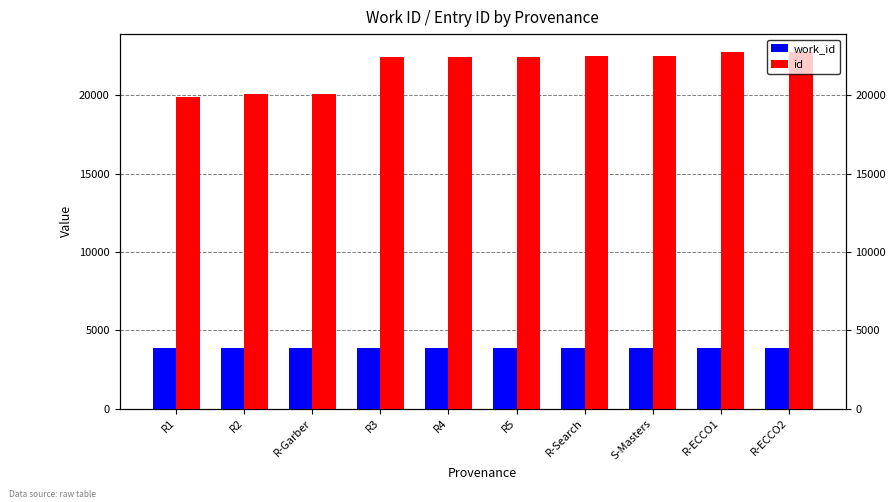

Which category has the highest value across all series?

R-ECCO2